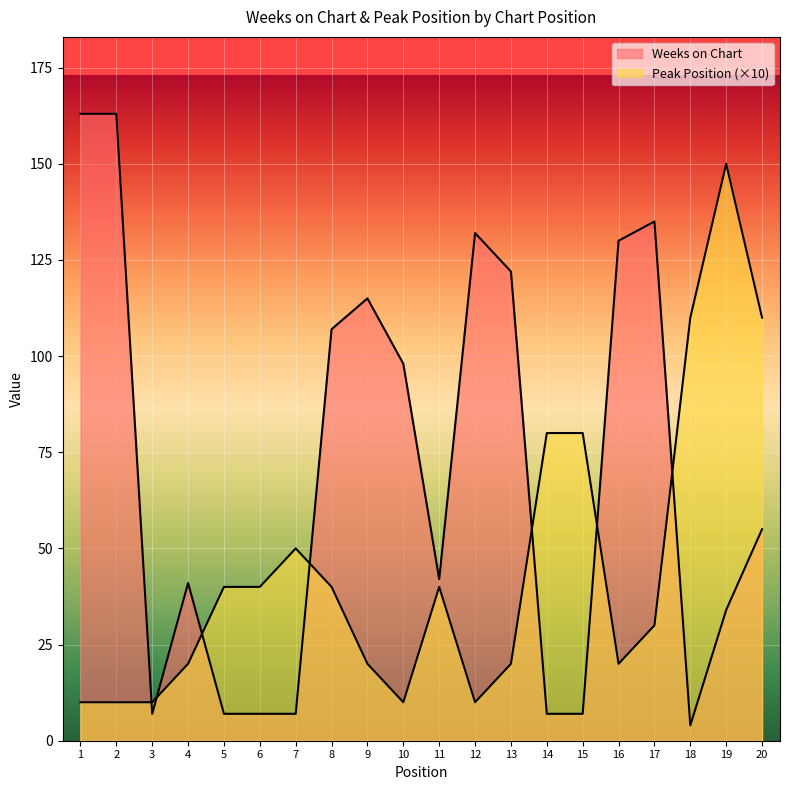

How many data points in Weeks on Chart are above 55?

9